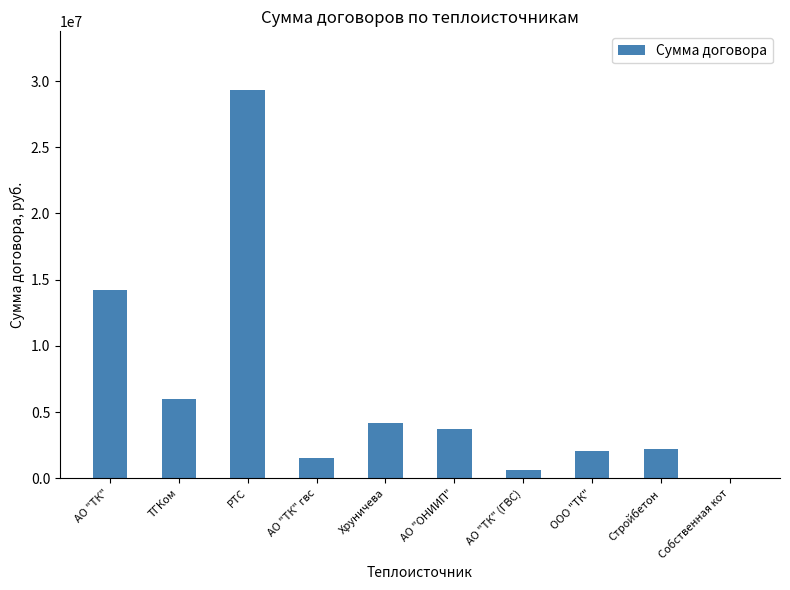

Count the number of data series in this chart.

1